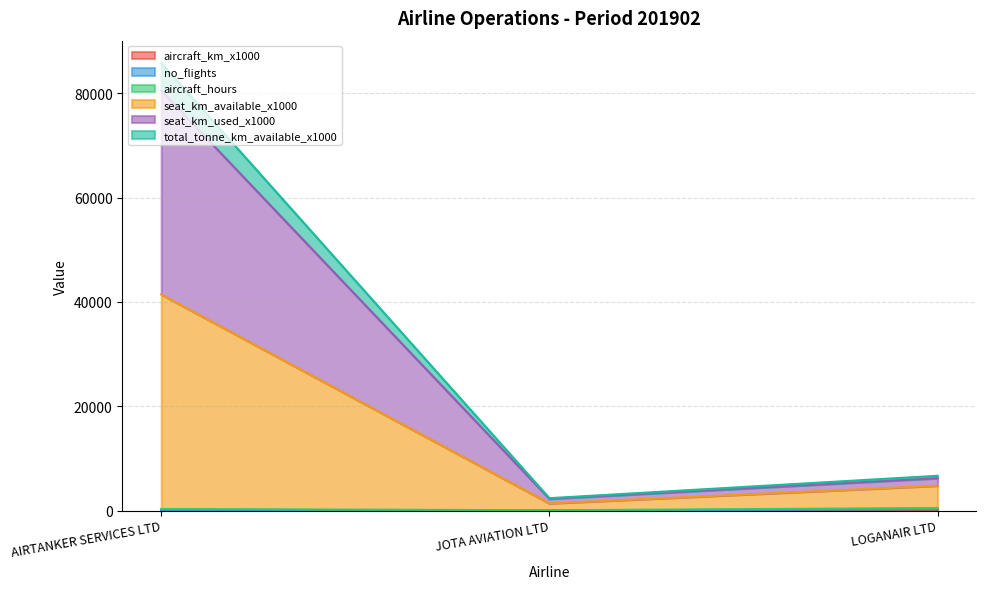

What is the difference between the maximum and second lowest values in the seat_km_available_x1000 series?

36654.4